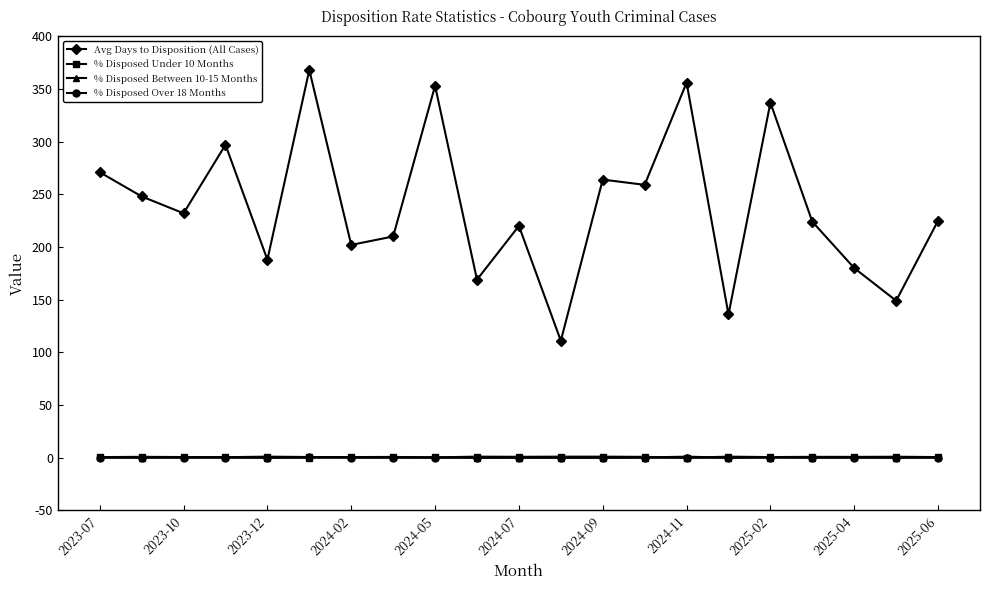

Which series has the largest range (max minus min)?

Avg Days to Disposition (All Cases)